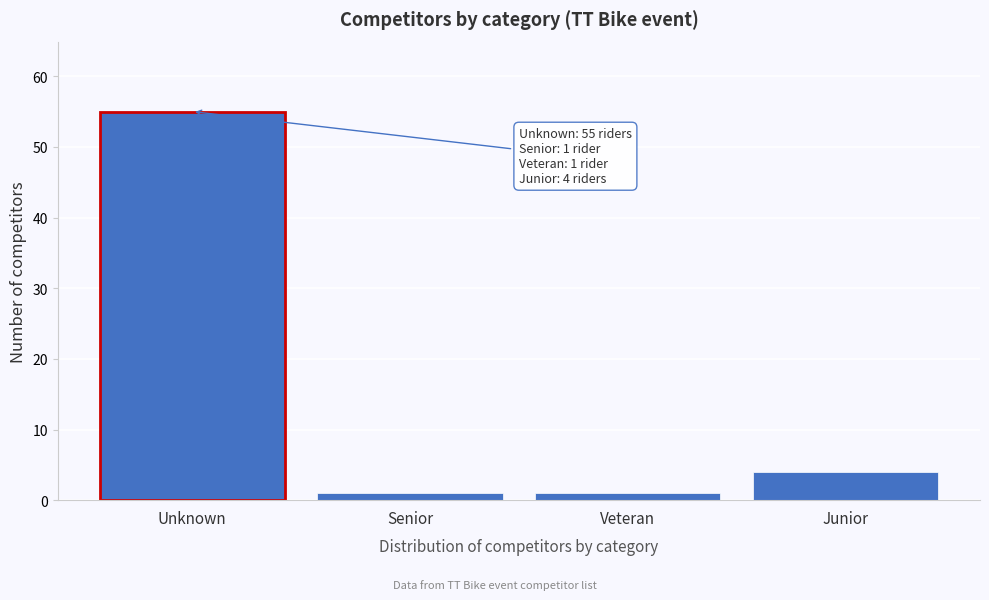

Reading left to right, transcribe all the data shown in this chart.

55	1	1	4